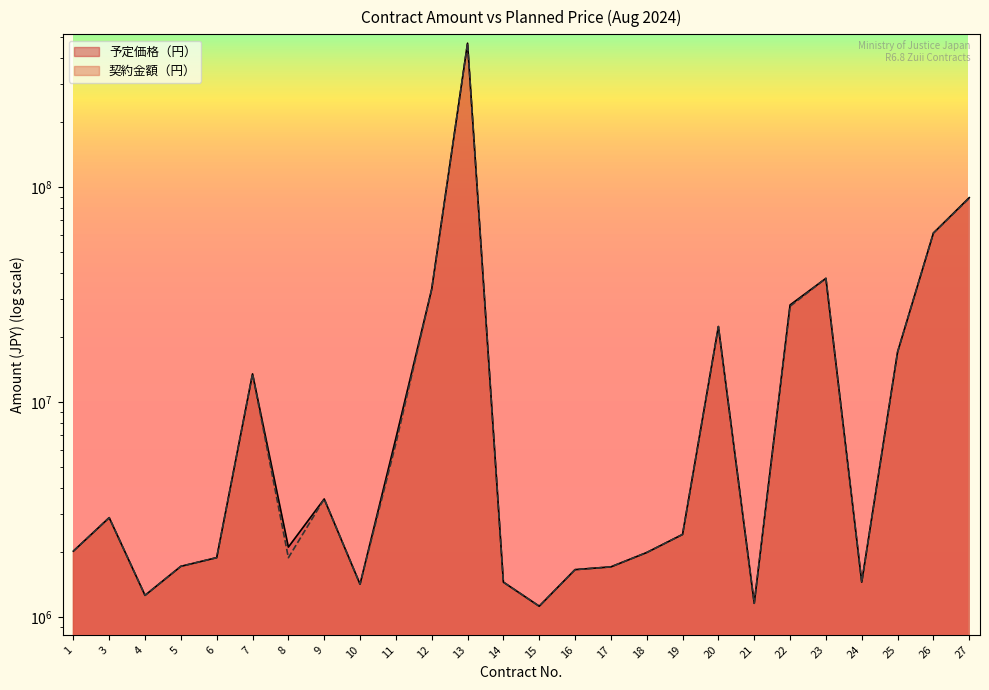

At which label is 契約金額（円） closest to 233728550?

27